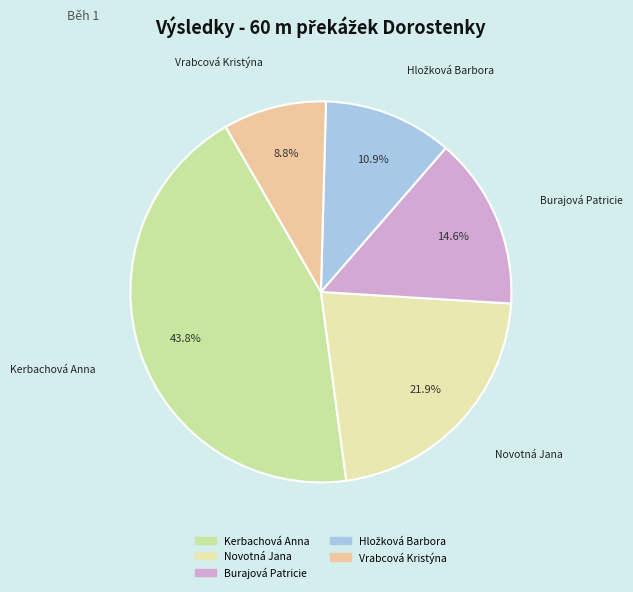

Which has a higher value, Vrabcová Kristýna or Kerbachová Anna?

Kerbachová Anna